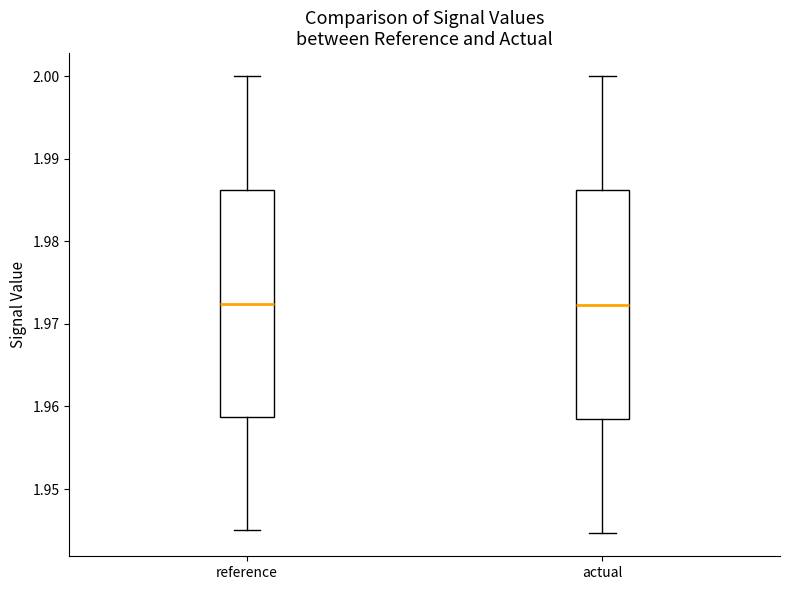

Reading left to right, read every box against the y-axis: the position of its median line, the range the box covers, and the ends of its whiskers. The values are not printed on the chart, so give them approximately, as read against the axis.

reference: median 1.972, box 1.959 to 1.986, whiskers 1.945 to 2.000
actual: median 1.972, box 1.958 to 1.986, whiskers 1.945 to 2.000